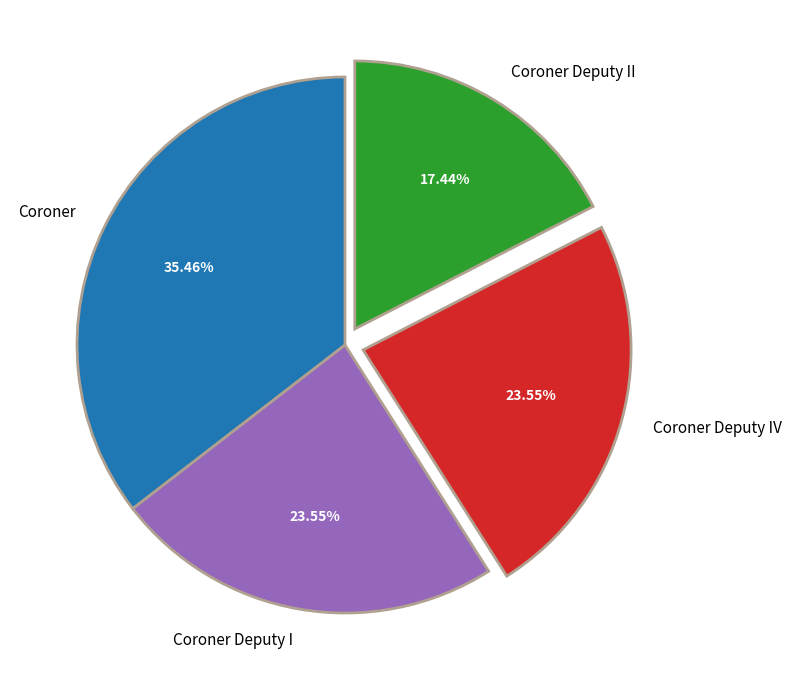

Combined, do Coroner Deputy IV and Coroner account for over 50%?

Yes